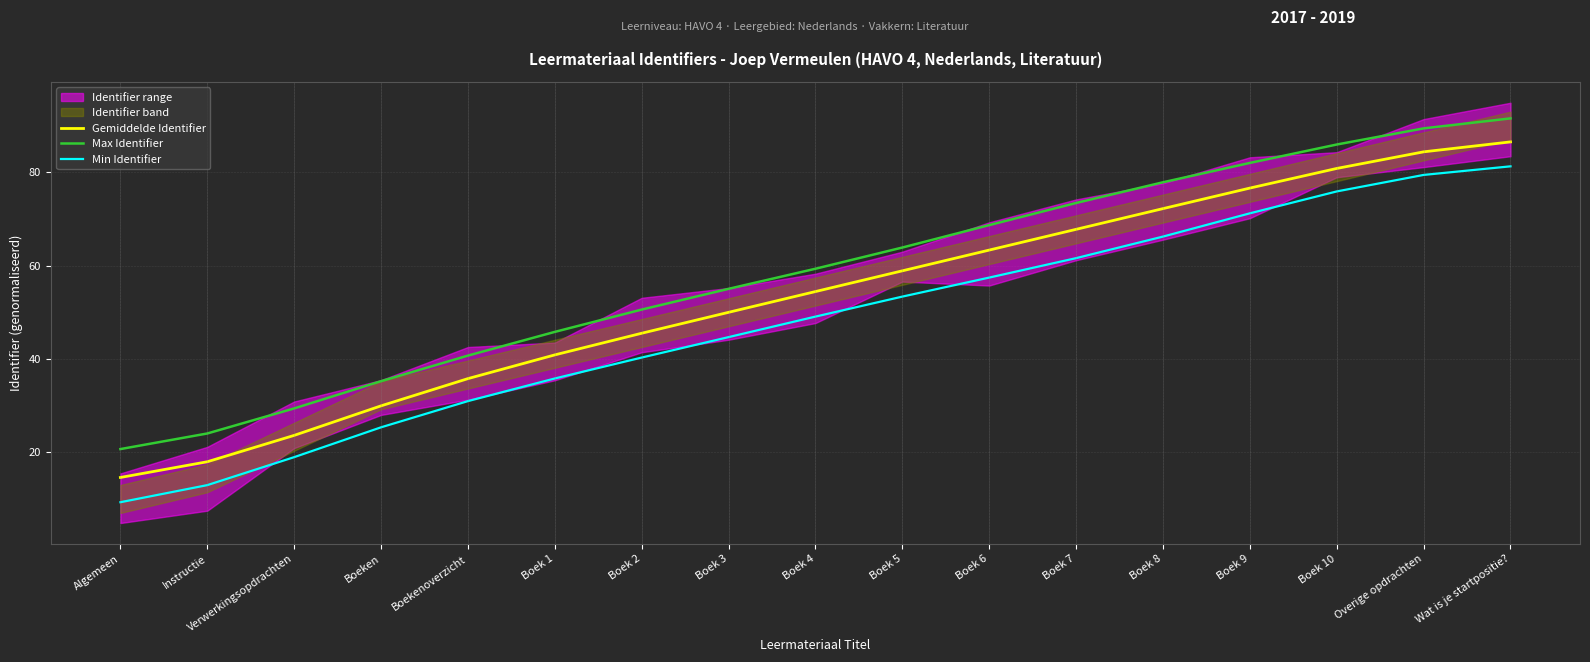

What is the sum of all Min Identifier values?

813.9